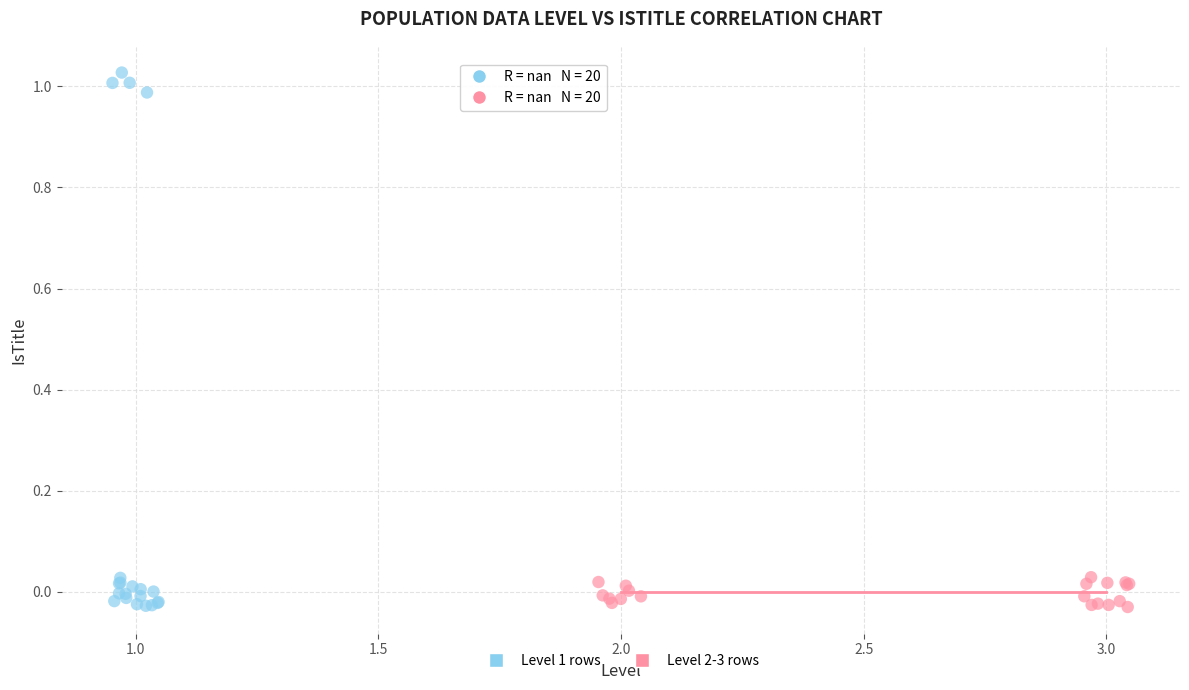

Which series has the largest Y range (max minus min)?

Level 1 rows